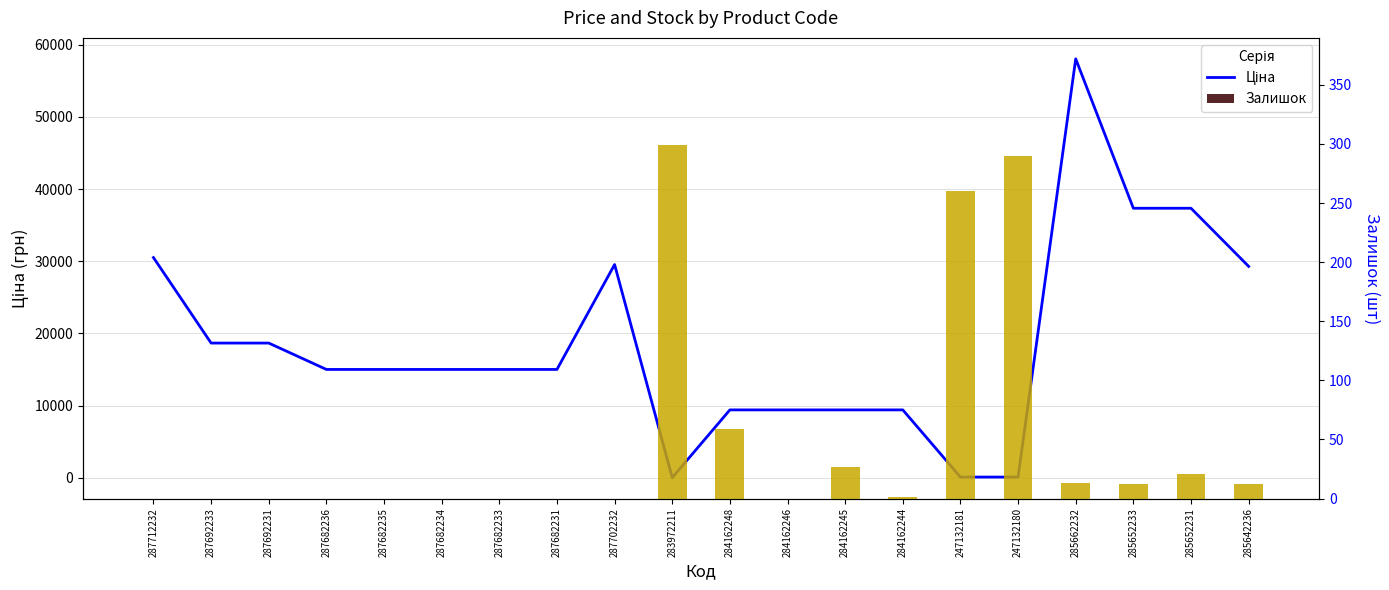

What is the label of the 2nd bar from the left?

287692233